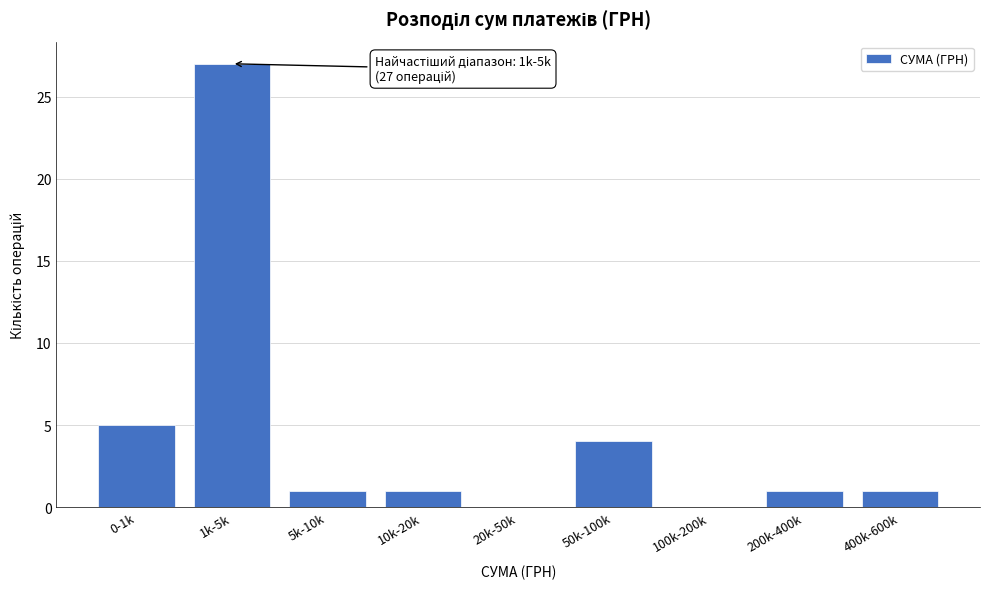

Reading left to right, extract all data points from this chart.

0-1k=5	1k-5k=27	5k-10k=1	10k-20k=1	20k-50k=0	50k-100k=4	100k-200k=0	200k-400k=1	400k-600k=1